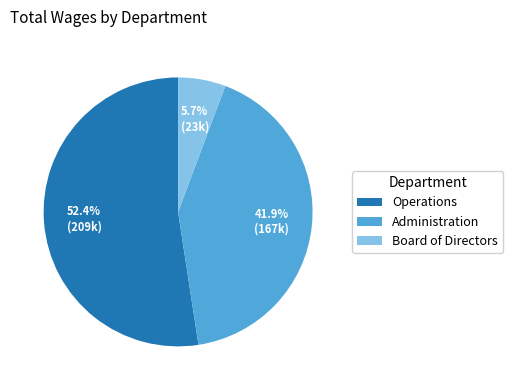

Which has a higher value, Operations or Board of Directors?

Operations